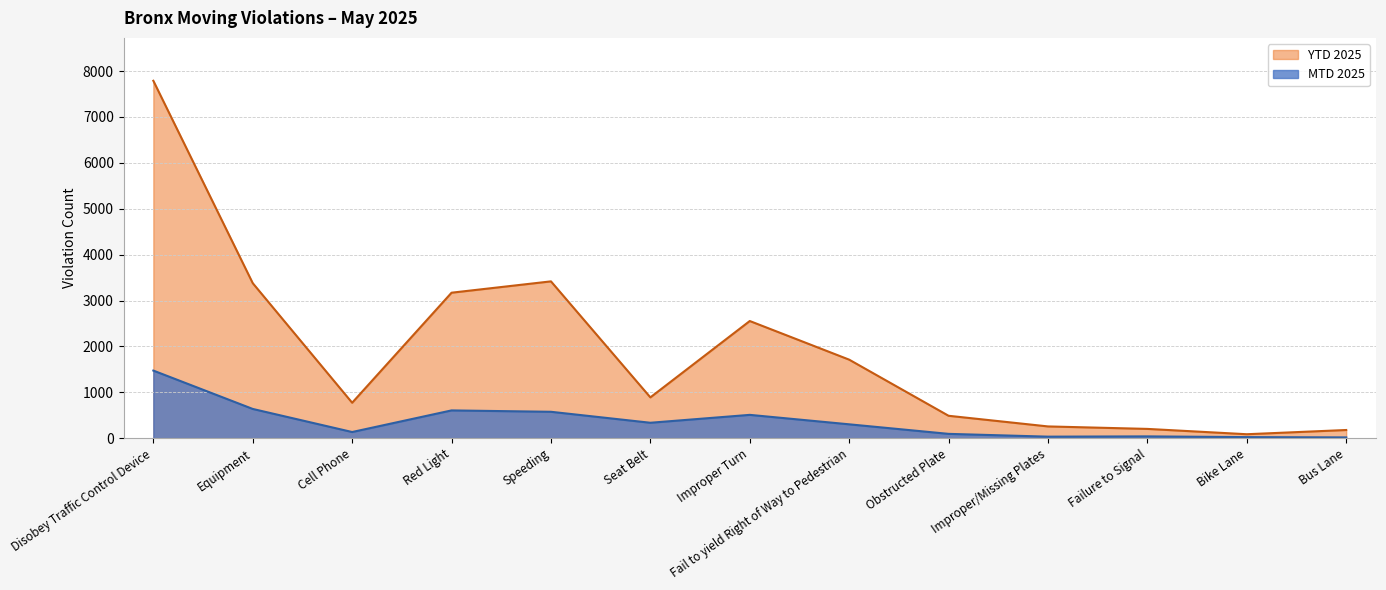

Reading left to right, what are all the values shown in this chart?

MTD 2025: Disobey Traffic Control Device=1473	Equipment=637	Cell Phone=134	Red Light=605	Speeding=575	Seat Belt=336	Improper Turn=508	Fail to yield Right of Way to Pedestrian=302	Obstructed Plate=94	Improper/Missing Plates=33	Failure to Signal=39	Bike Lane=23	Bus Lane=17
YTD 2025: Disobey Traffic Control Device=7788	Equipment=3378	Cell Phone=772	Red Light=3170	Speeding=3417	Seat Belt=889	Improper Turn=2553	Fail to yield Right of Way to Pedestrian=1711	Obstructed Plate=488	Improper/Missing Plates=256	Failure to Signal=202	Bike Lane=86	Bus Lane=178